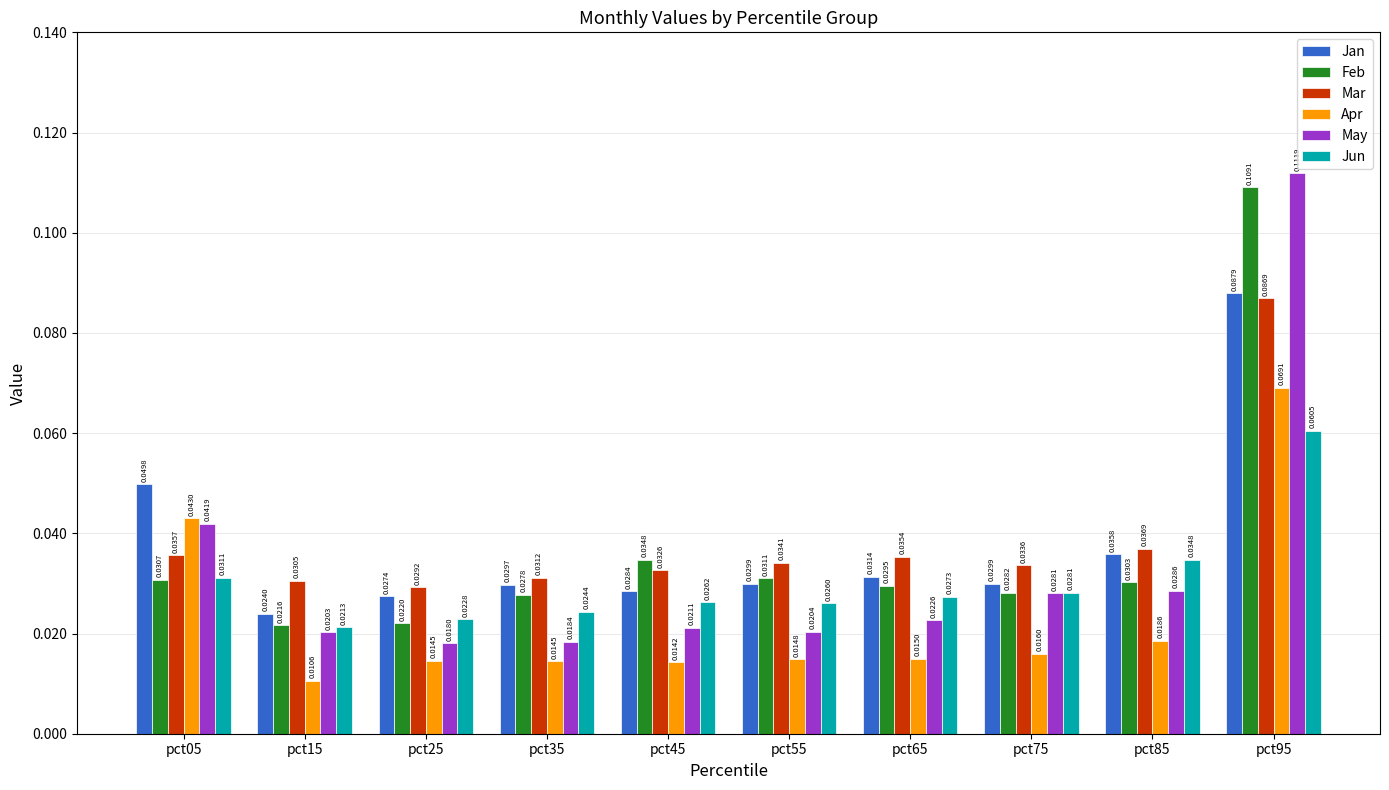

Where is Mar nearest to the value 0?

pct25